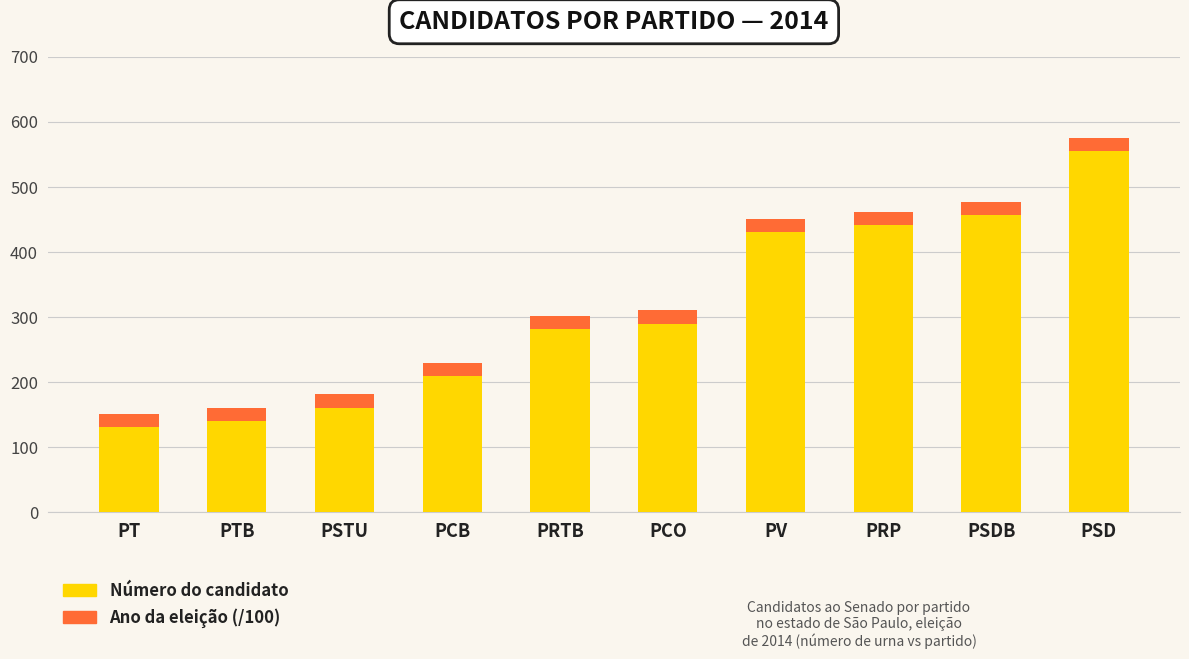

At which category is the sum across all series the highest?

PSD